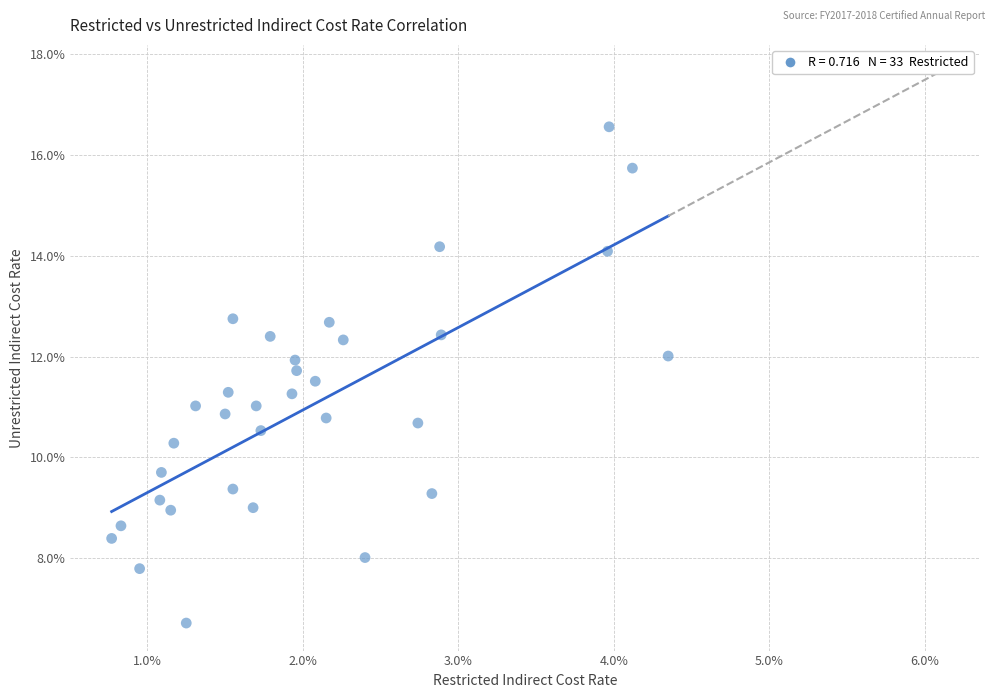

What is the range of X values (max minus min)?

3.6